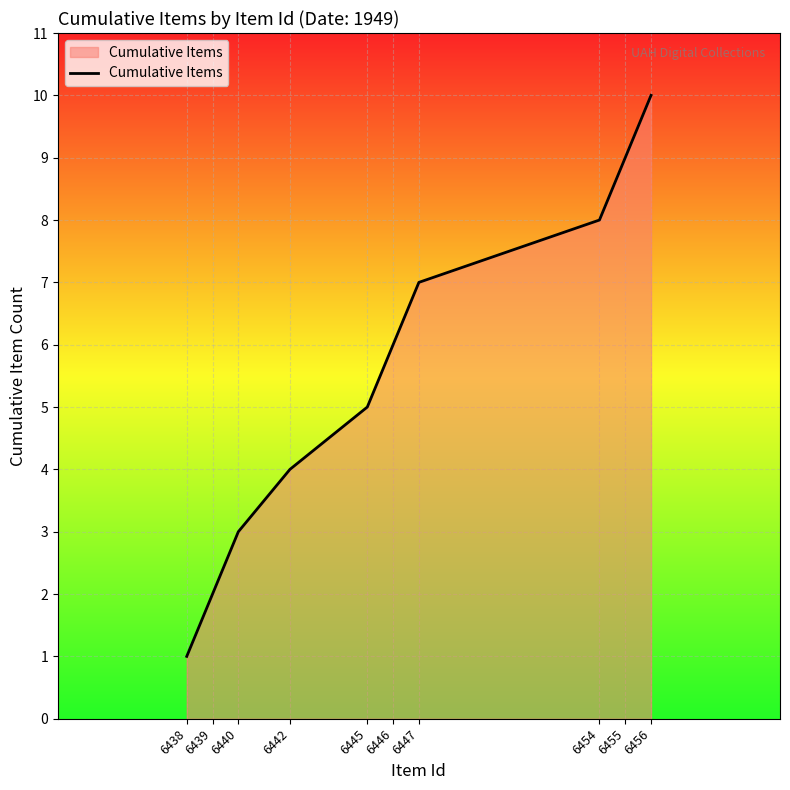

What is the change in value from 6445 to 6447?

+2